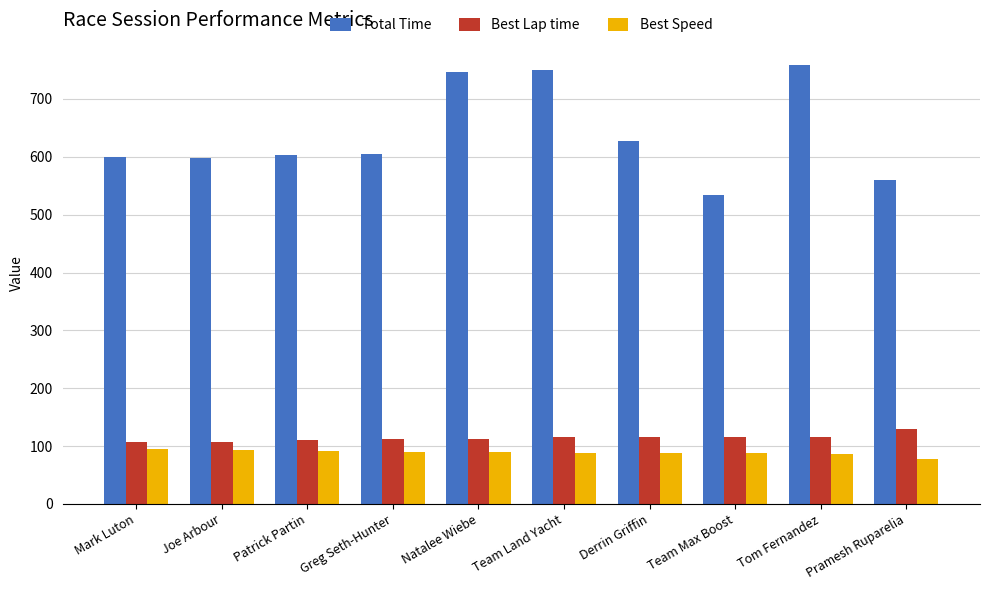

What are all the series names shown in the legend?

Total Time, Best Lap time, Best Speed